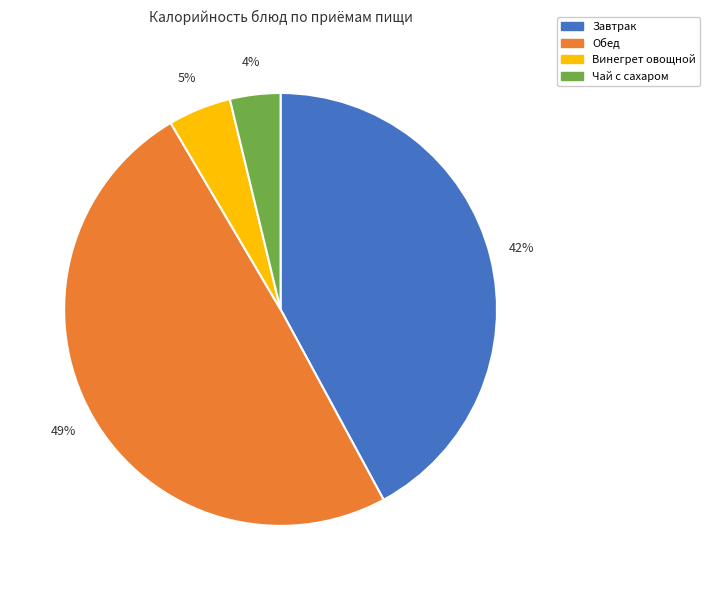

To the nearest percent, what percentage of the pie is Чай с сахаром?

4%